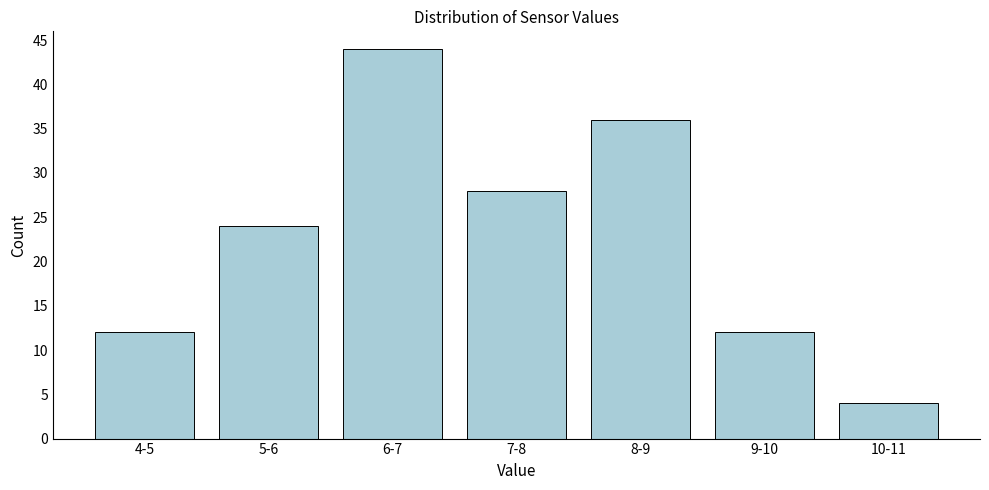

Reading left to right, what are all the values shown in this chart?

12	24	44	28	36	12	4